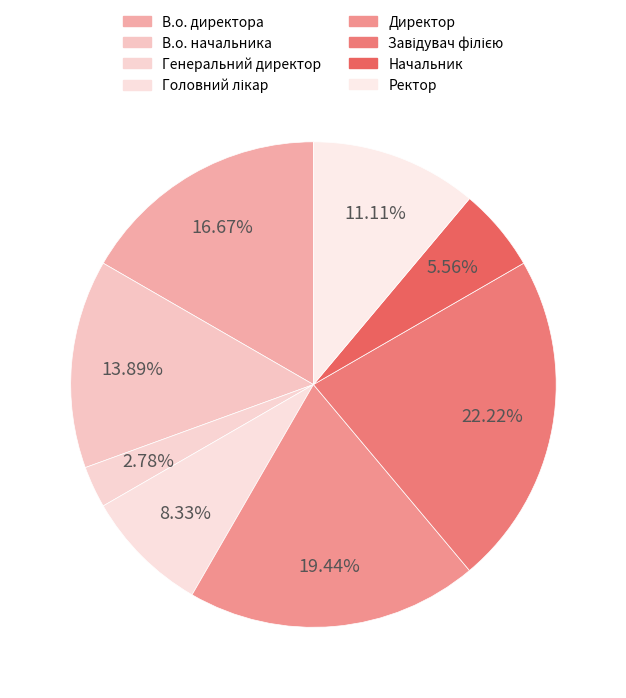

To the nearest percent, what is the combined percentage of Директор and Ректор?

31%